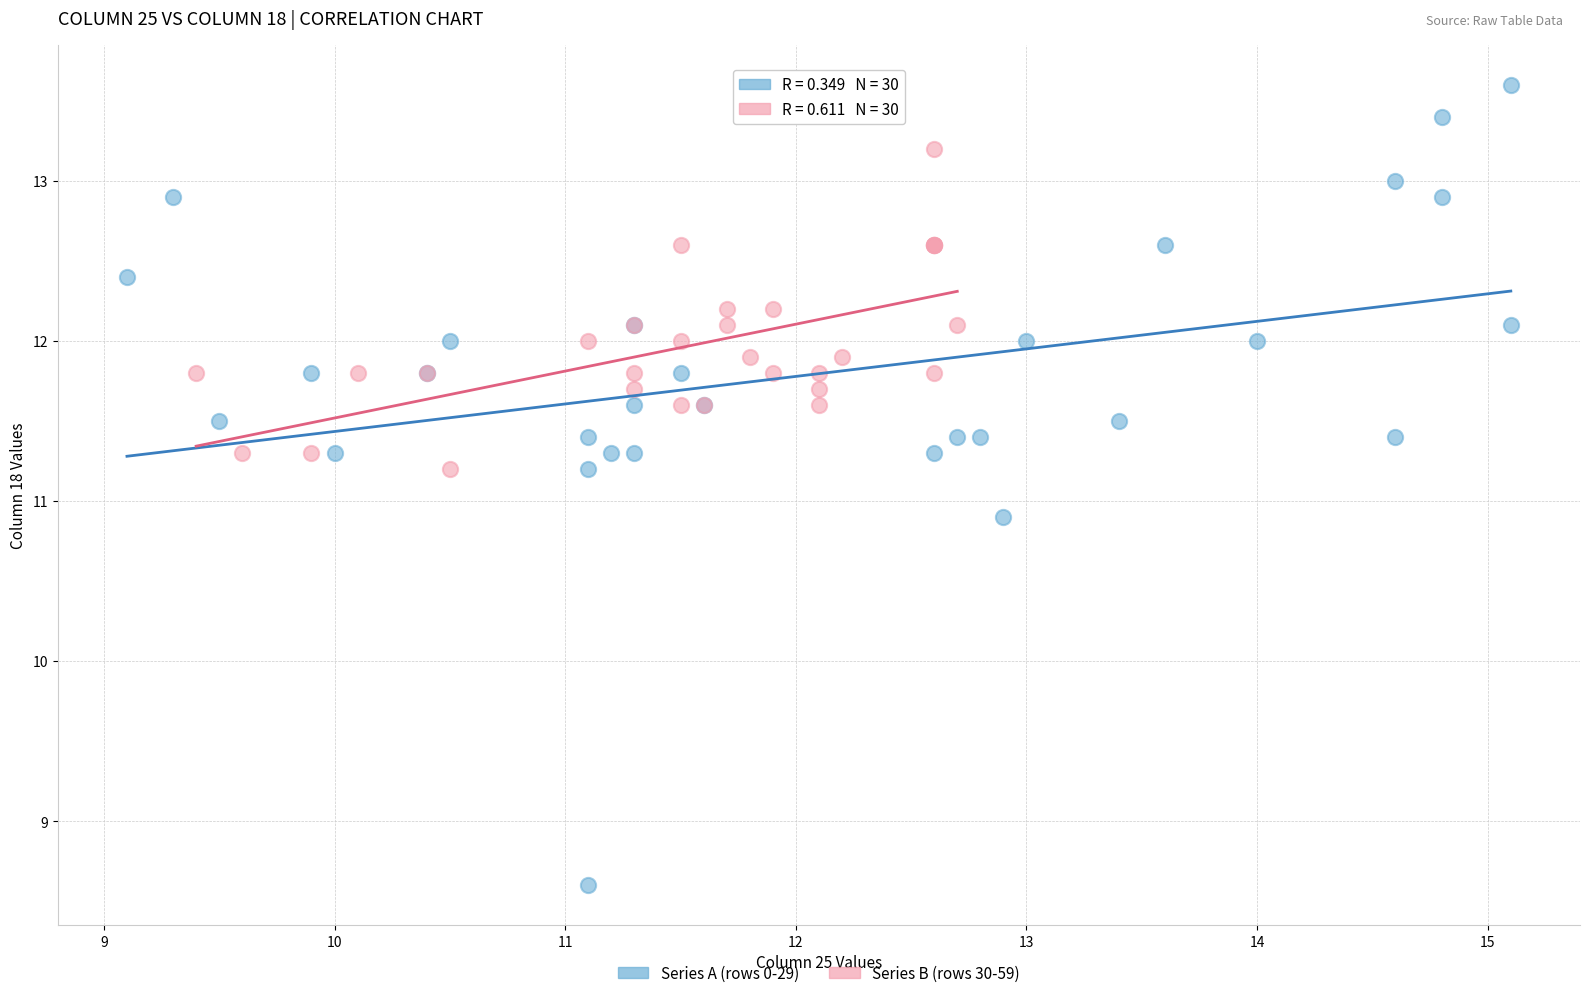

Which series has the largest Y range (max minus min)?

Series A (rows 0-29)